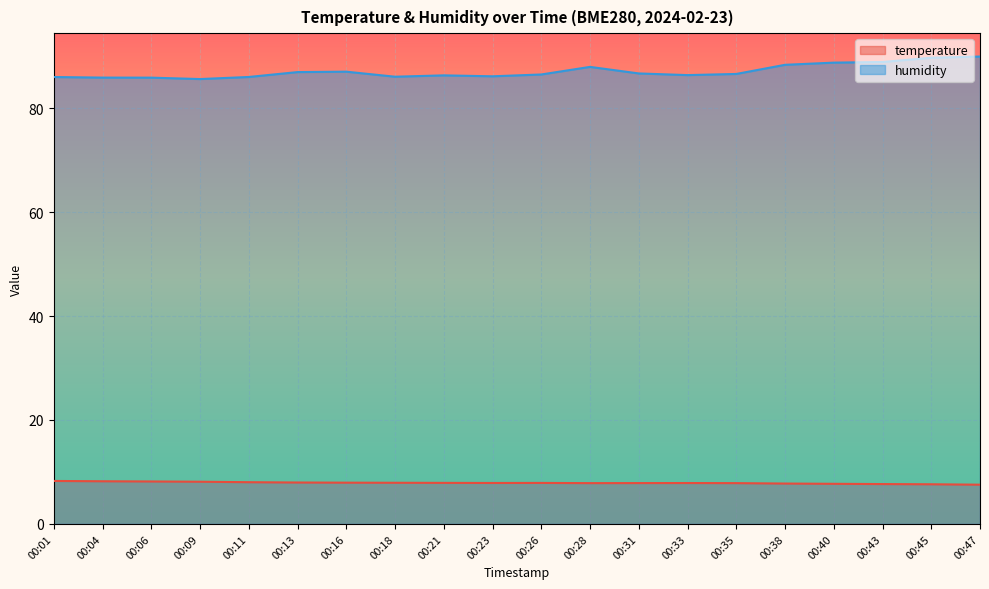

Which category has the lowest value in the humidity series?

00:09